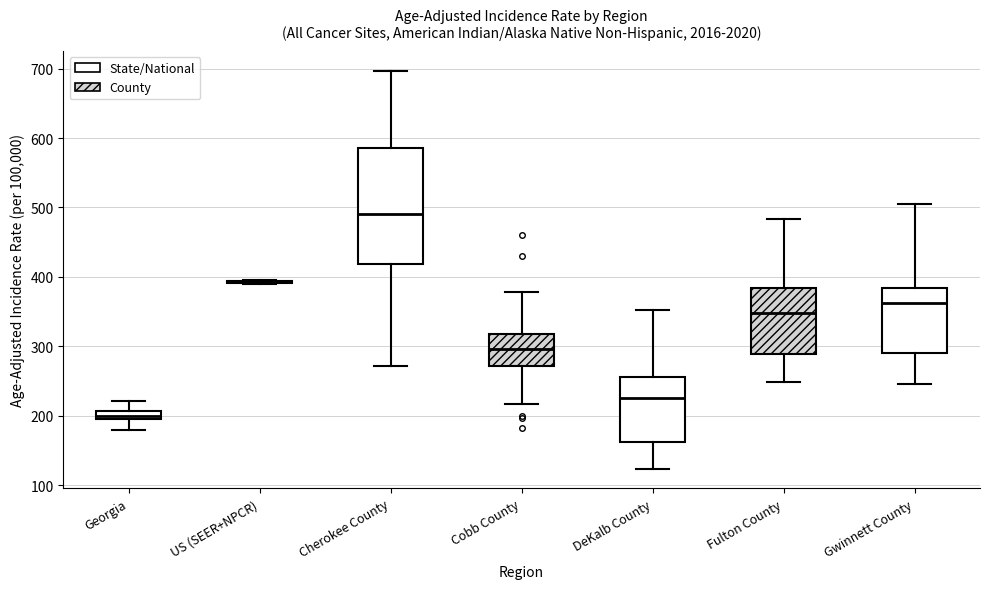

Where is the upper edge of the box for Fulton County on the y-axis? The values are not printed on the chart, so give them approximately, as read against the axis.

380